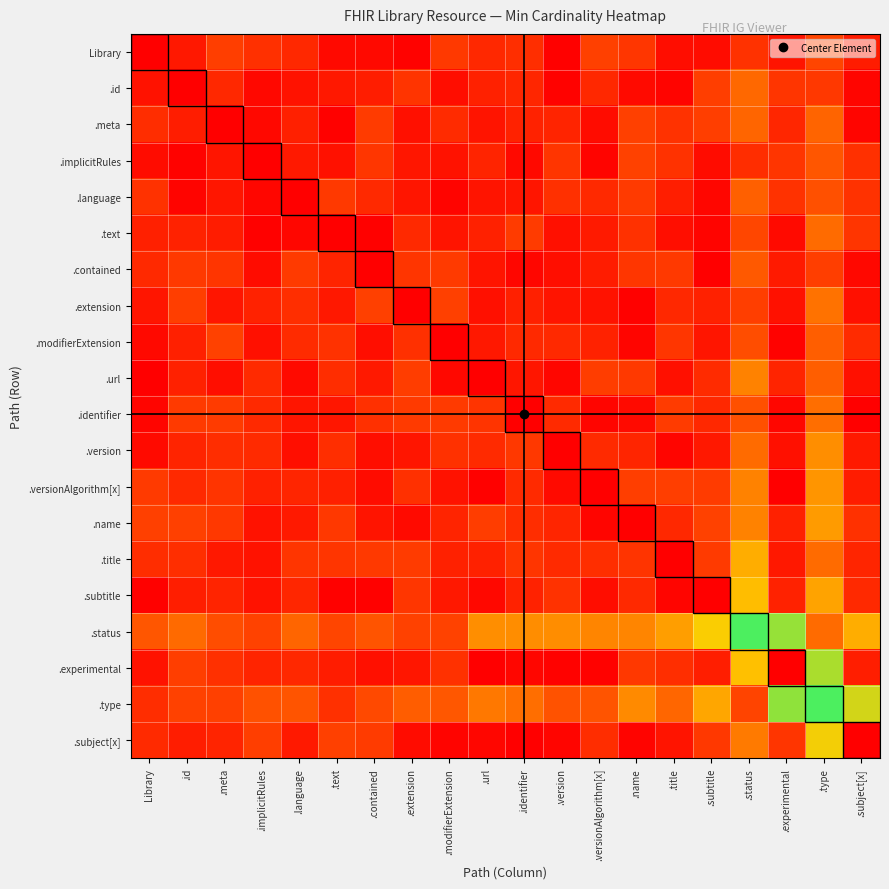

At which category is the sum across all series the highest?

.type